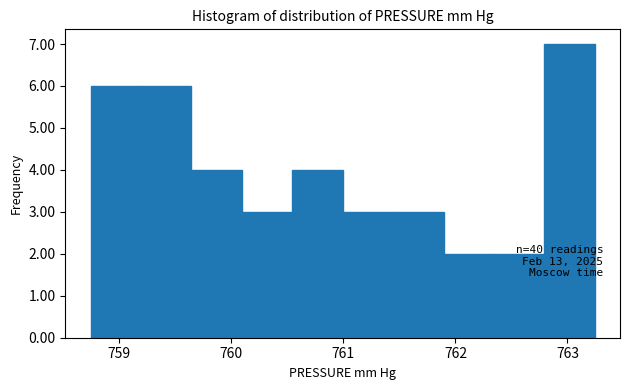

Which range on the x-axis has the tallest bar?

762.8 to 763.2